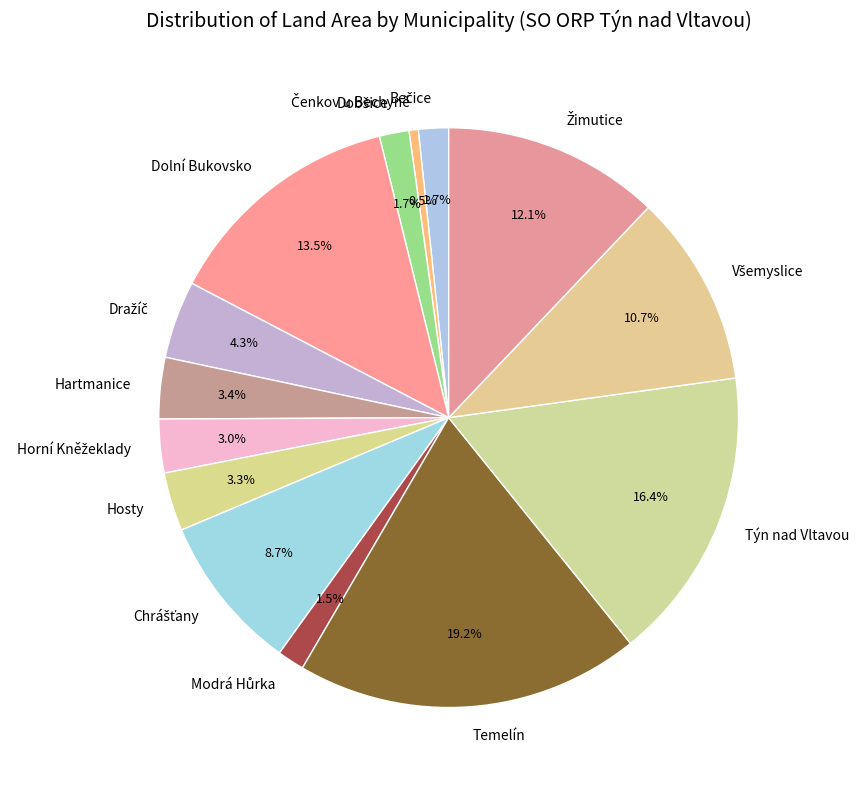

Which slice is the largest?

Temelín